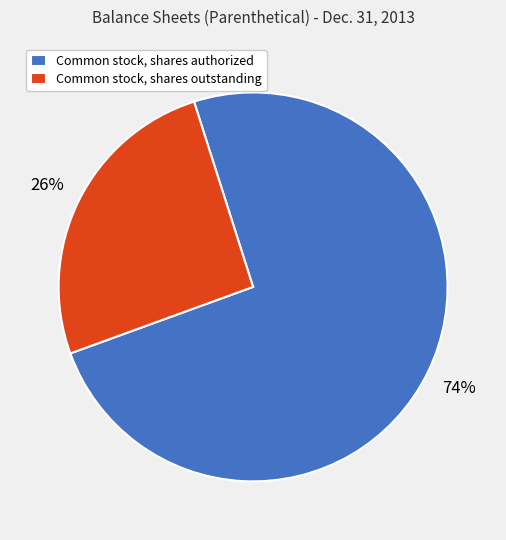

What is the smallest slice in the pie chart?

Common stock, shares outstanding